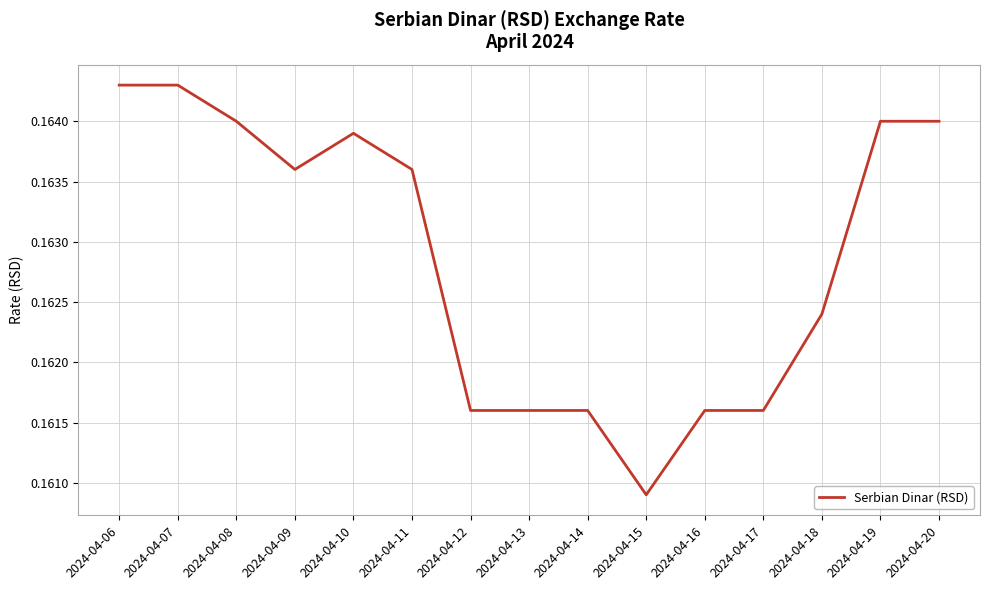

Which has a higher value, 2024-04-18 or 2024-04-17?

2024-04-18